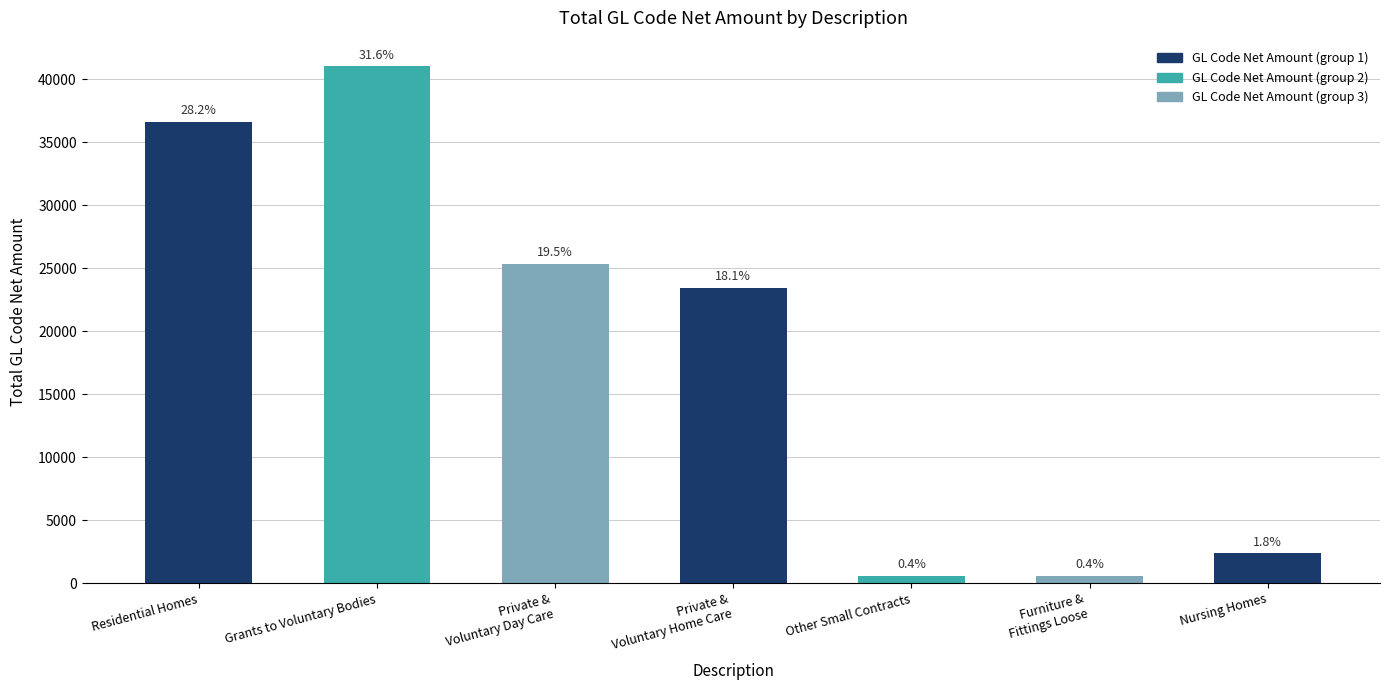

Reading left to right, what are all the values shown in this chart?

Residential Homes=36575.6	Grants to Voluntary Bodies=41006.4	Private &
Voluntary Day Care=25328.3	Private &
Voluntary Home Care=23437.5	Other Small Contracts=536.4	Furniture &
Fittings Loose=565.8	Nursing Homes=2355.0